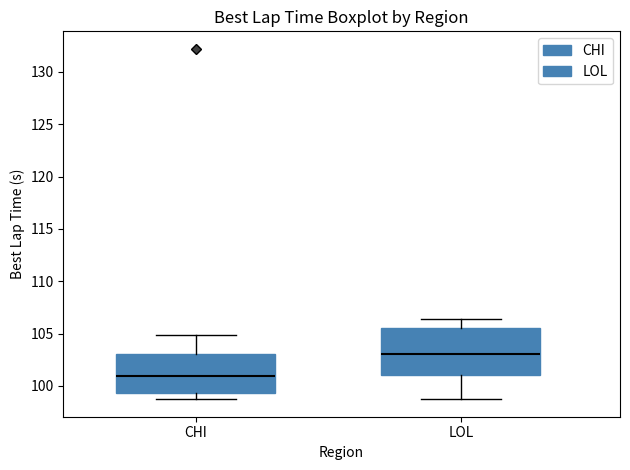

Reading left to right, transcribe this box plot: for each box, give where its median line is, the range the box spans, and where its two whiskers end, as read against the y-axis. The values are not printed on the chart, so give them approximately, as read against the axis.

CHI: median 101.0, box 99.5 to 103.0, whiskers 98.5 to 105.0
LOL: median 103.0, box 101.0 to 105.5, whiskers 99.0 to 106.5